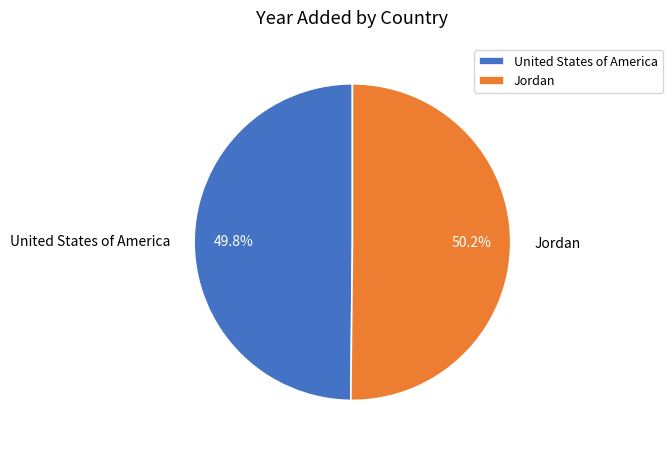

What is the ratio of the value at United States of America to the value at Jordan?

1.0